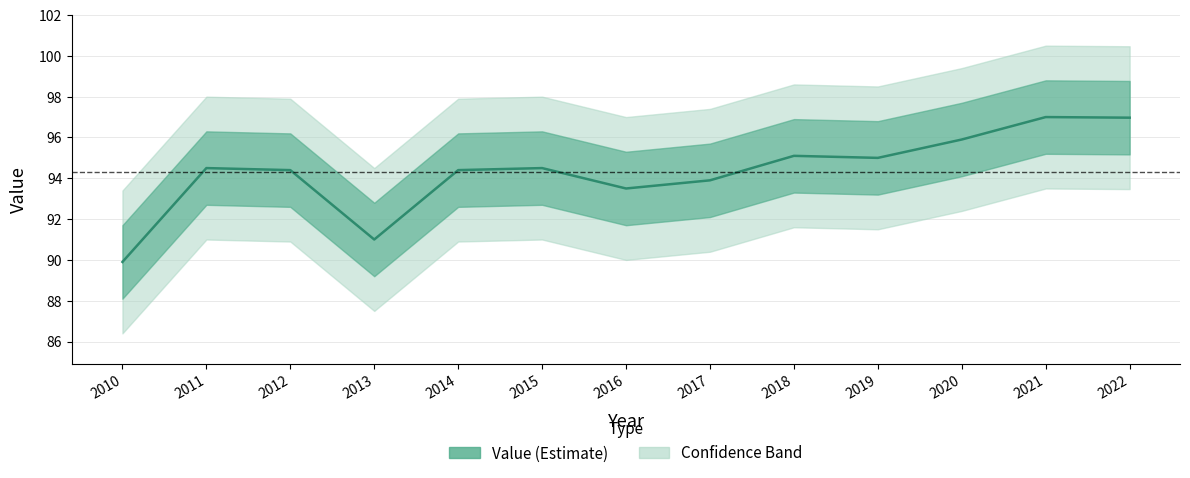

Between 2015 and 2010, which is larger?

2015